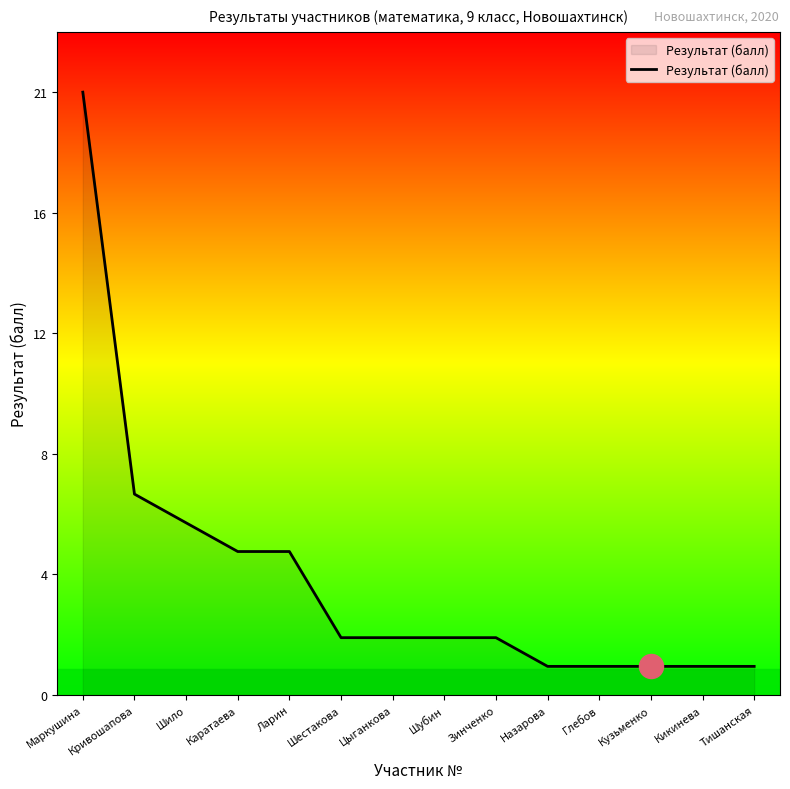

What is the change in value from Ларин to Кузьменко?

-4